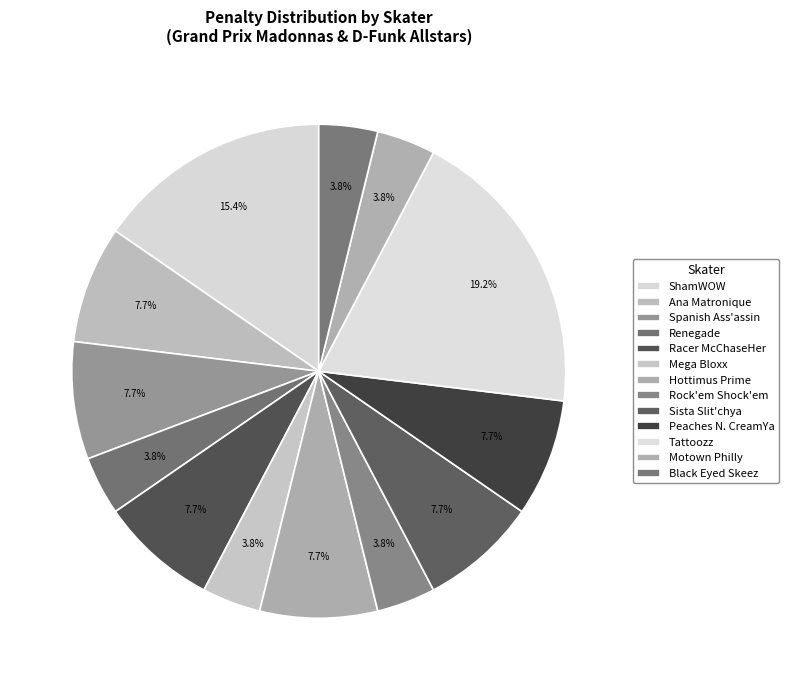

Combined, what portion of the pie is Motown Philly and Tattoozz?

23.1%